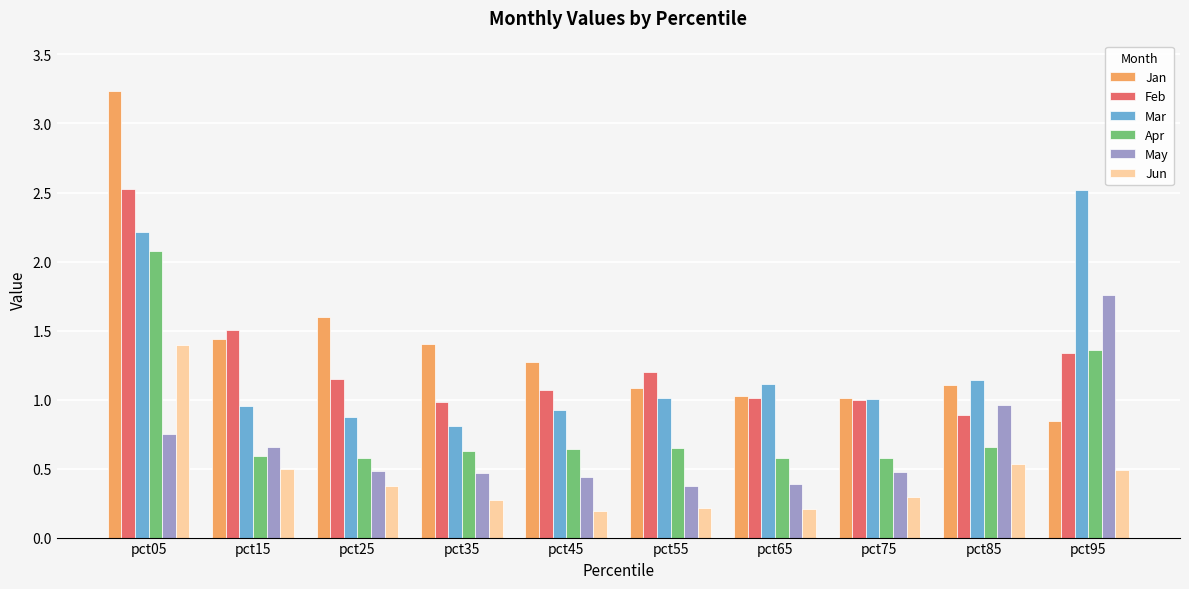

What is the sum of all Feb values?

12.7